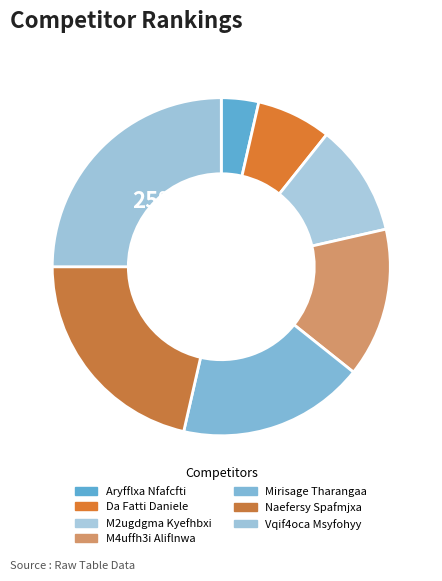

The Mirisage Tharangaa slice represents 29% of the pie. True or false?

False